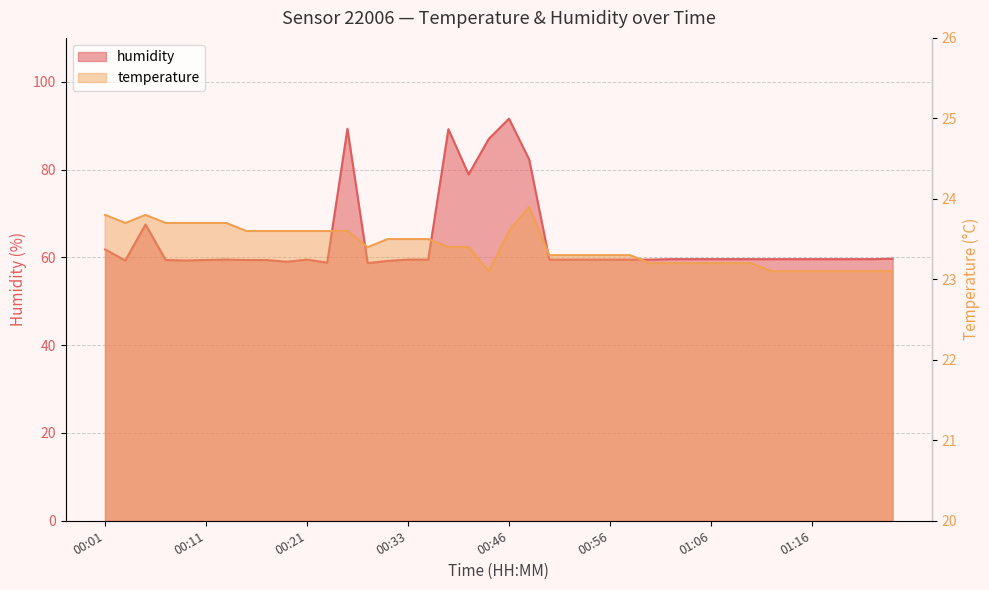

What is the difference between the second highest and minimum values in the humidity series?

30.6